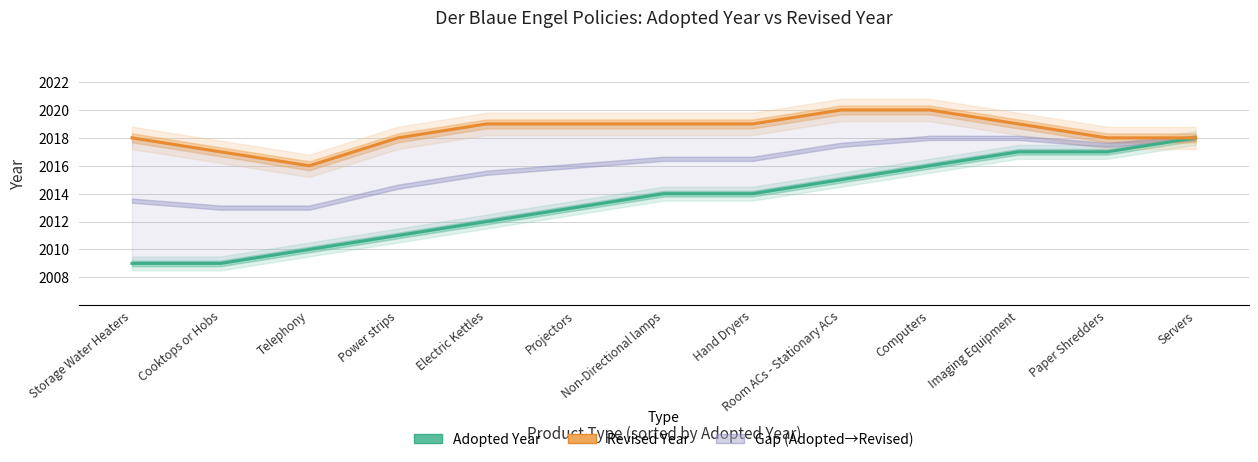

At which category does the chart reach its minimum across all series?

Storage Water Heaters